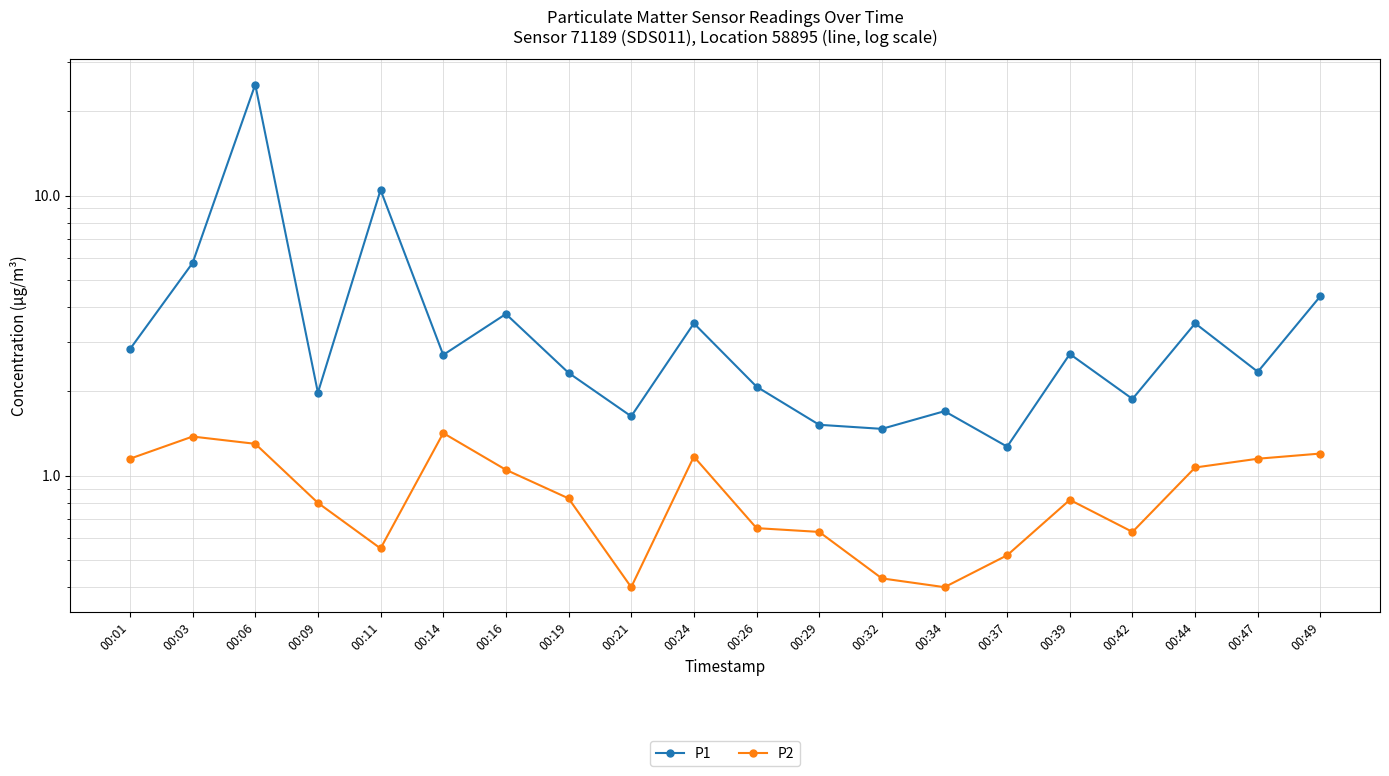

At which category does P1 reach its first local valley?

00:09